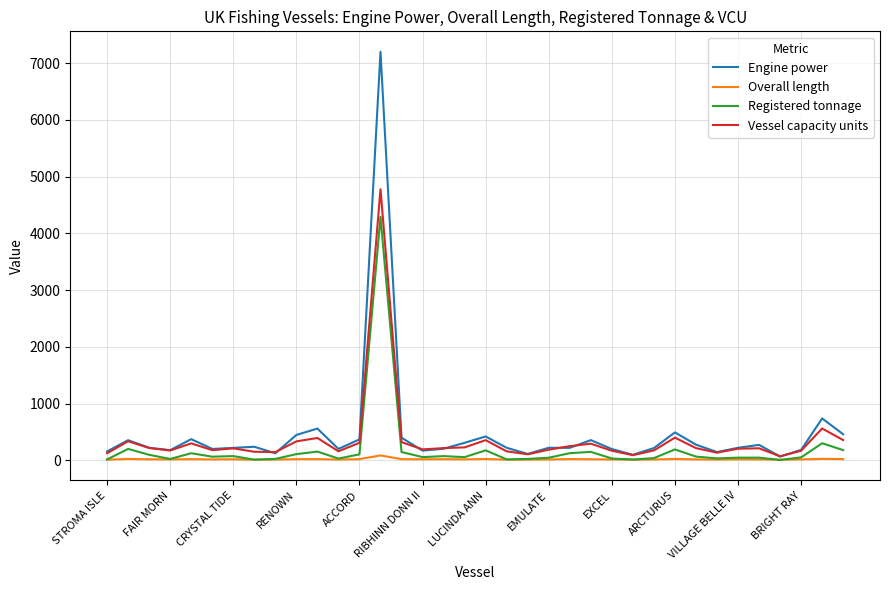

Which series has the widest spread of values?

Engine power